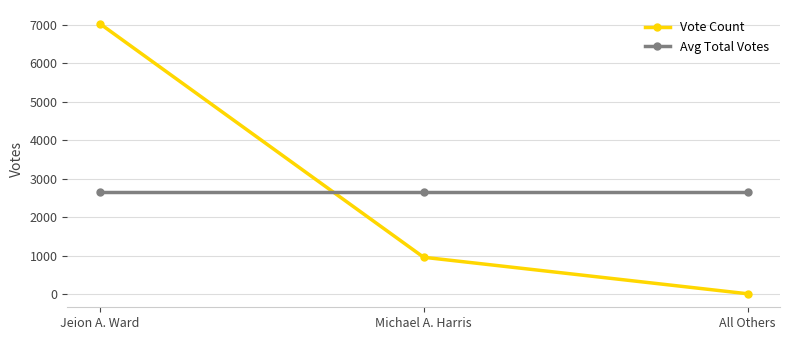

The value of Avg Total Votes at Jeion A. Ward is 1111.4. True or false?

False